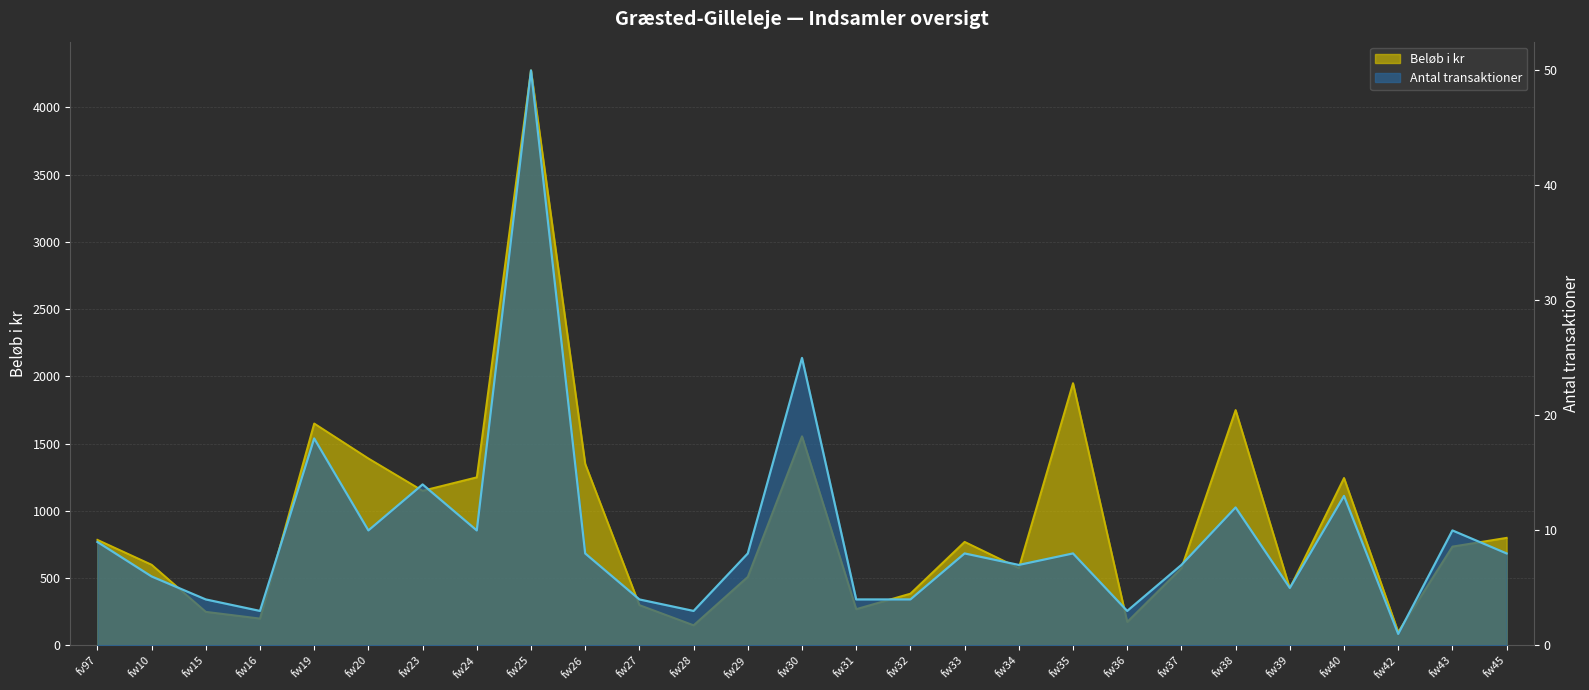

Does the chart display data point markers on the line(s)?

No